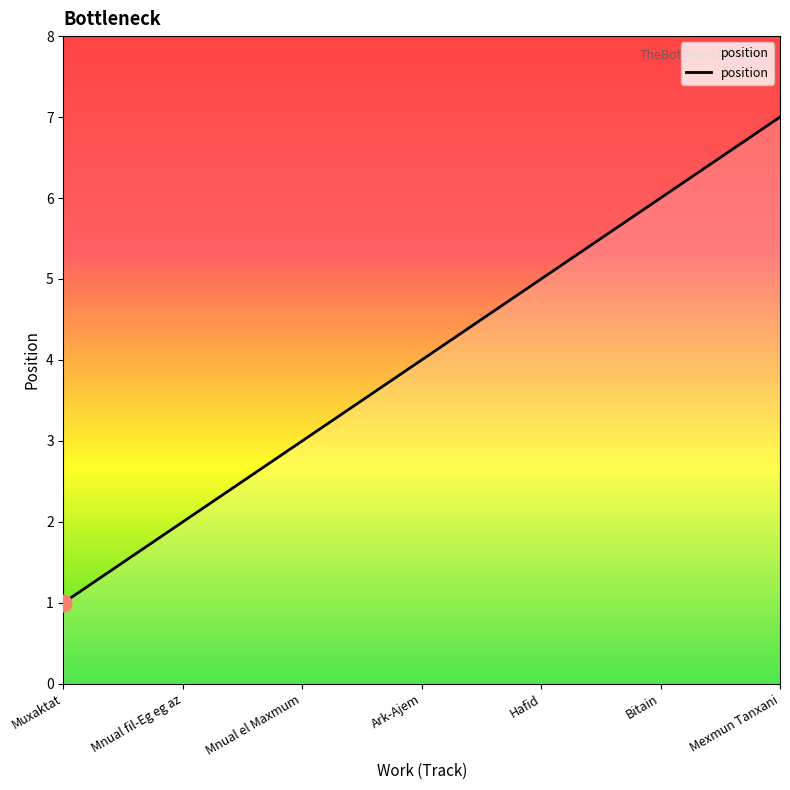

Does the chart have visible grid lines?

No